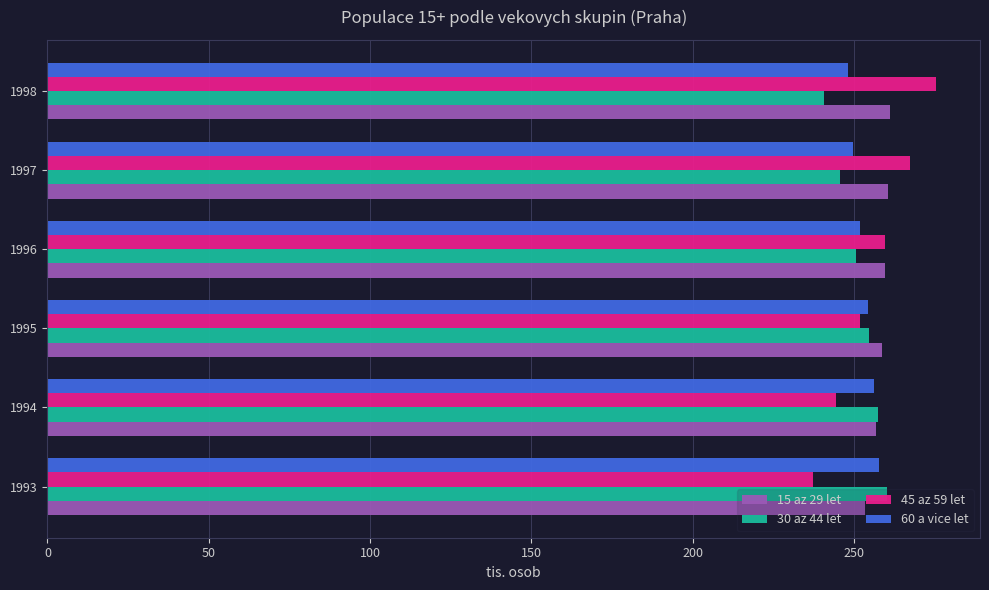

The value of 60 a vice let at 1997 is 249.8. True or false?

True